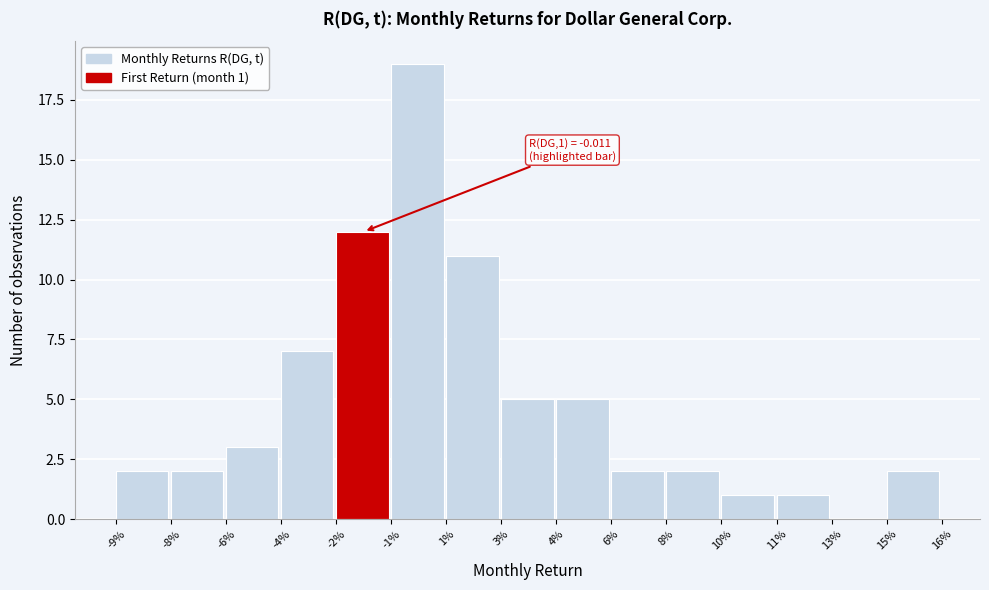

Reading left to right, transcribe all the data shown in this chart.

-9%=2	-8%=2	-6%=3	-4%=7	-2%=12	-1%=19	1%=11	3%=5	4%=5	6%=2	8%=2	10%=1	11%=1	13%=0	15%=2